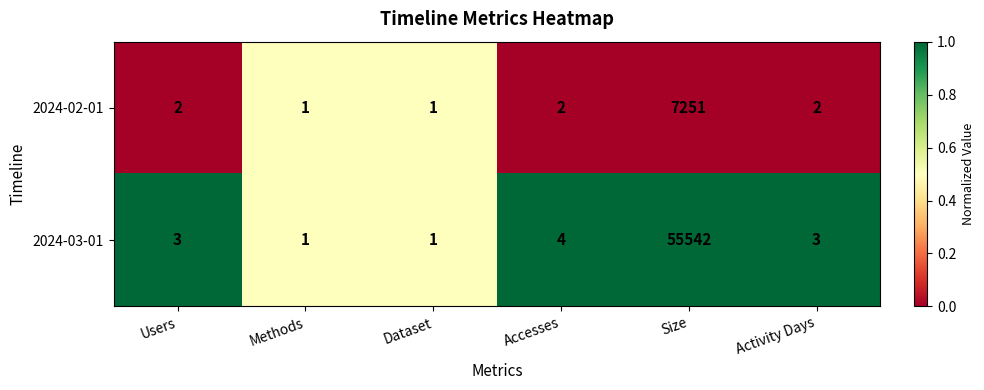

Rank the series by their average value, from lowest to highest.

2024-02-01, 2024-03-01